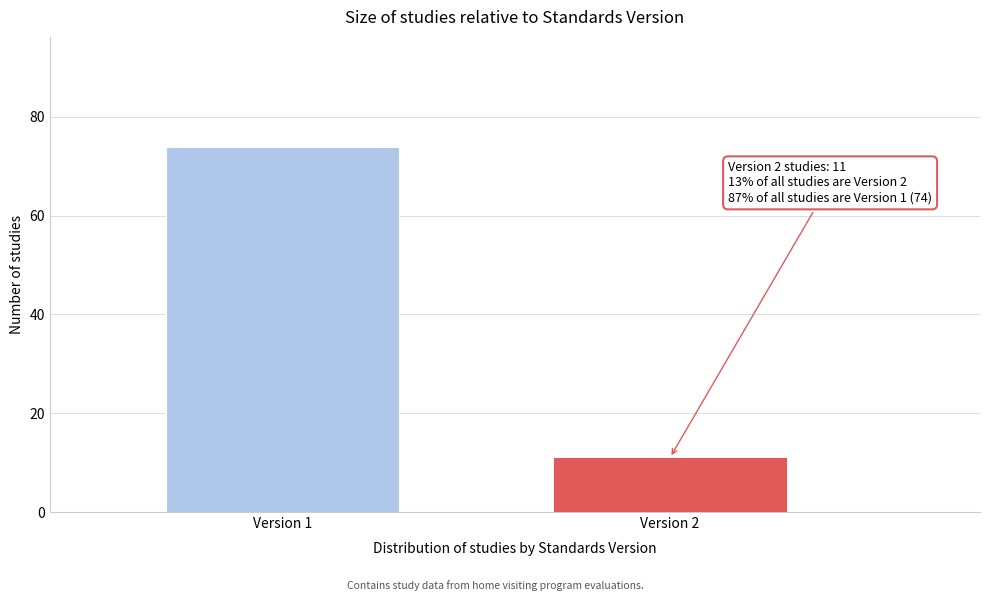

Reading left to right, what are all the values shown in this chart?

74	11